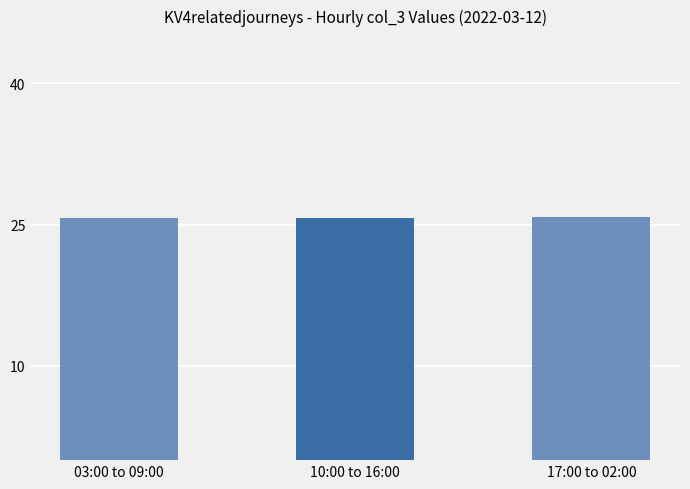

What is the value of the 2nd bar from the left?

25.7